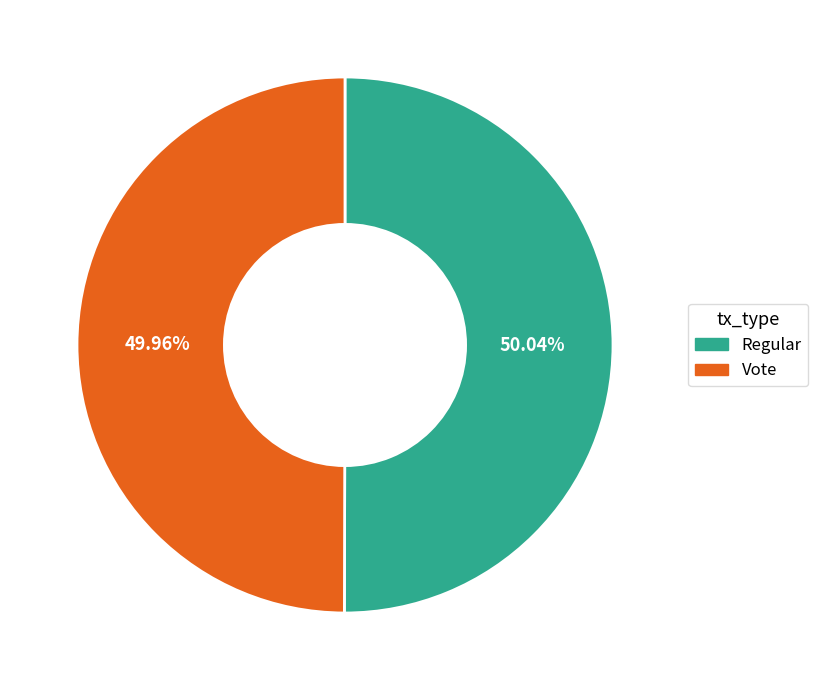

Does any single category account for the majority?

Yes